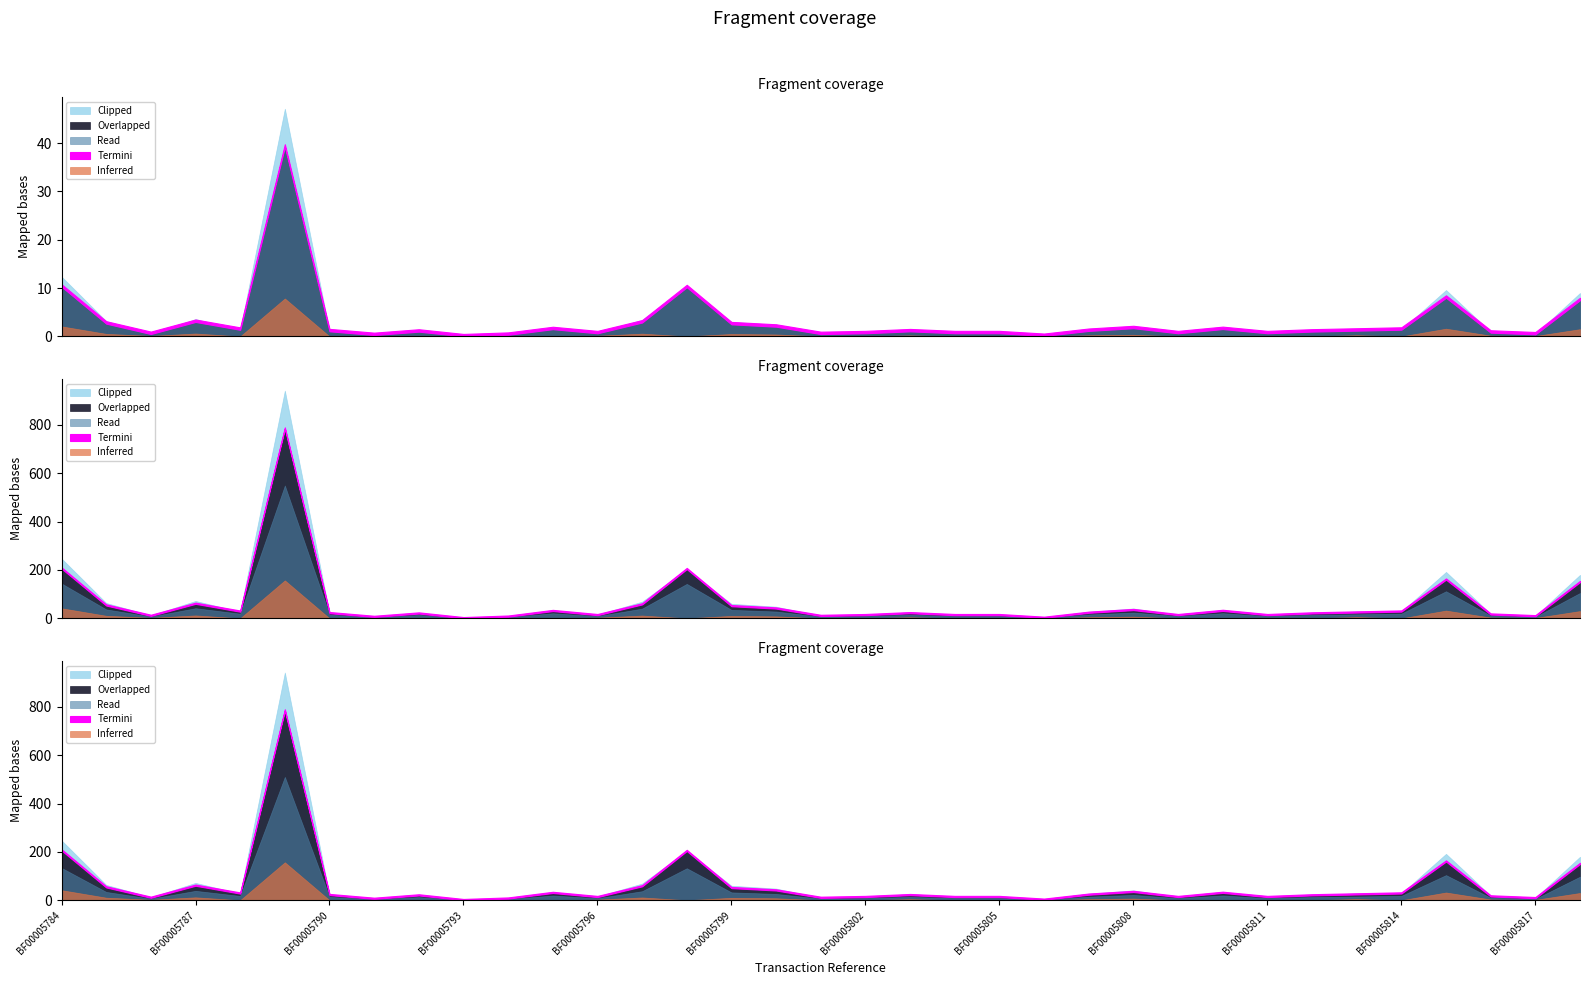

At which category does Net Value reach its first local valley?

BF00005786